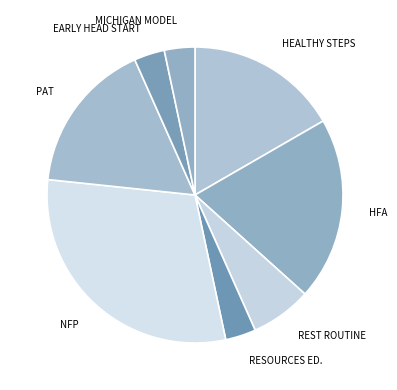

Is there a majority slice in this chart?

No